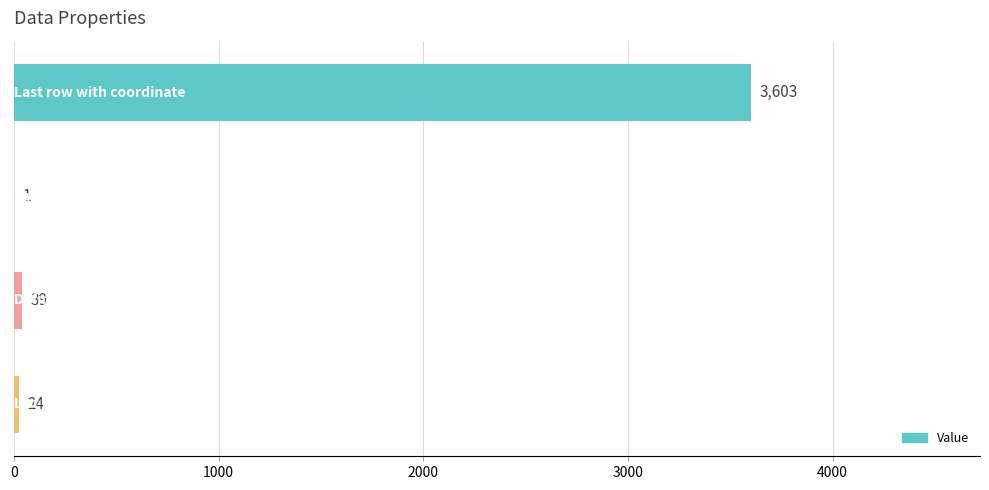

What is the maximum value shown in the chart?

3603